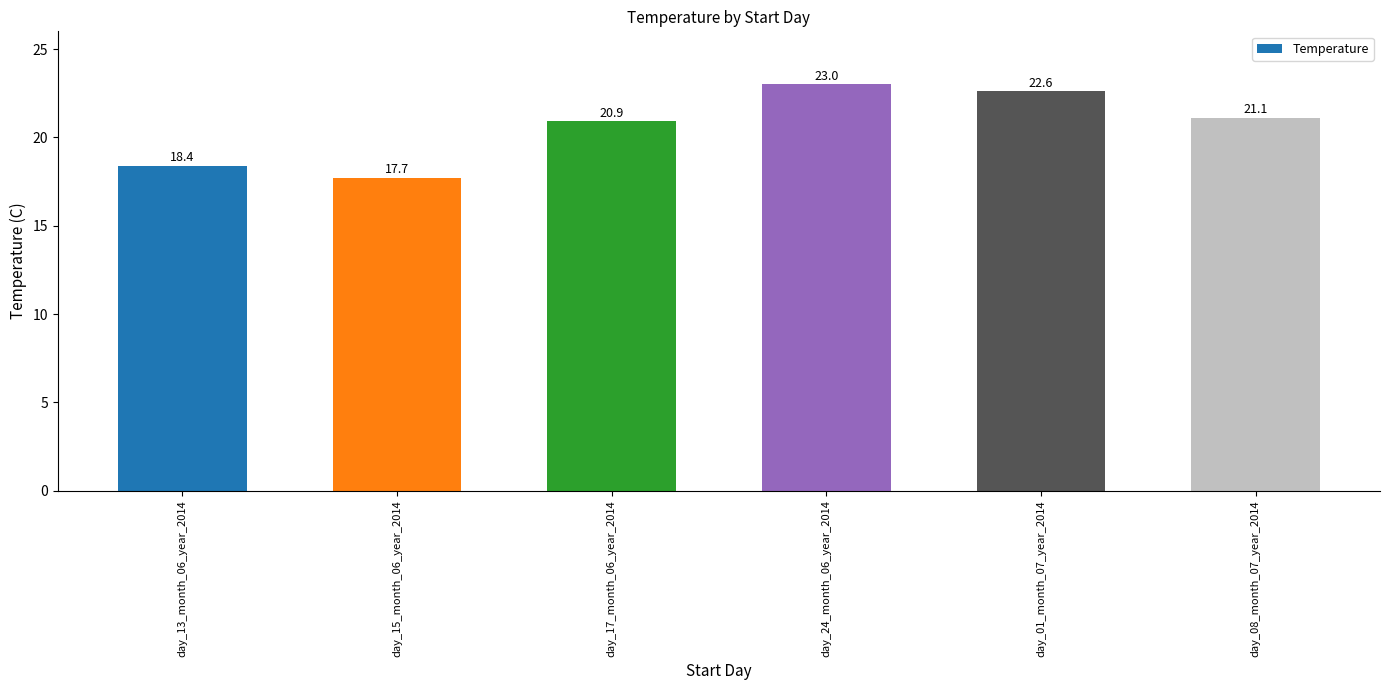

What is the sum of the values at day_13_month_06_year_2014 and day_08_month_07_year_2014?

39.5